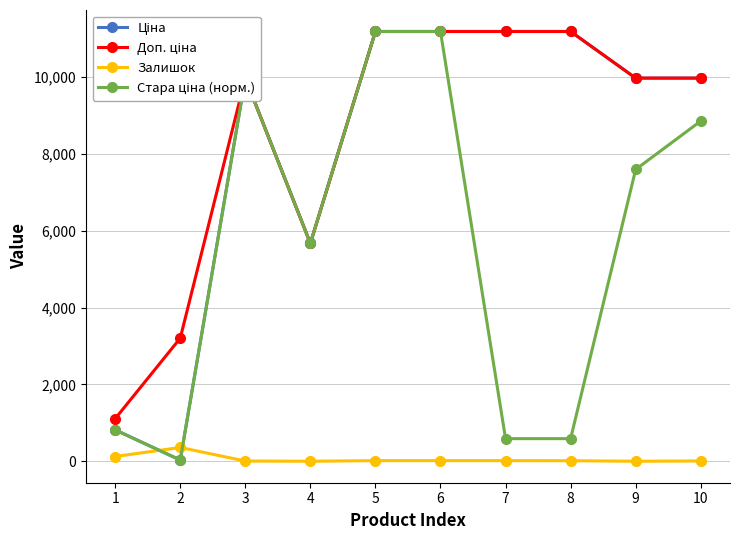

What is the maximum value shown in the chart?

11188.2